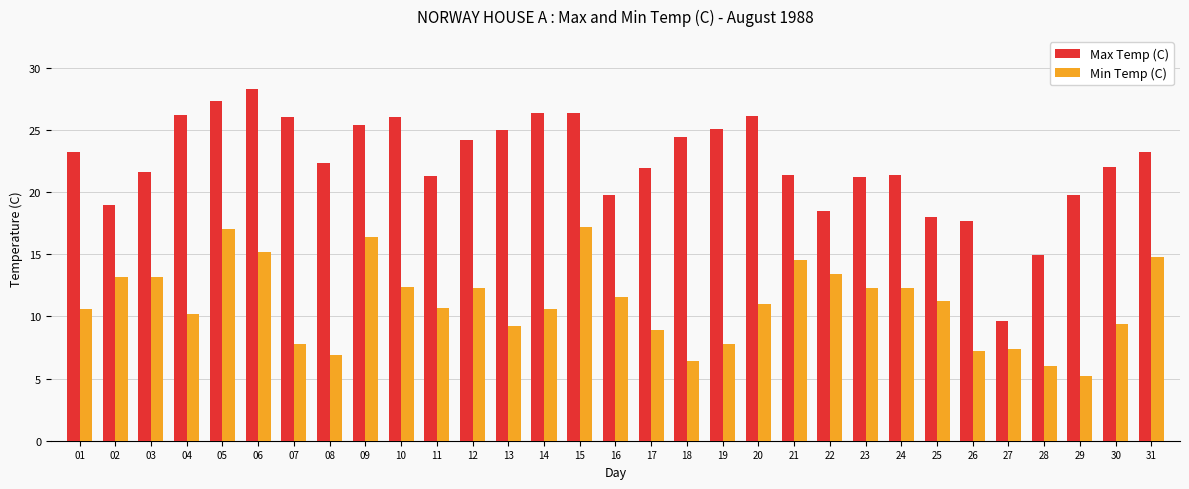

What value does the Min Temp (C) series have at 04?

10.2